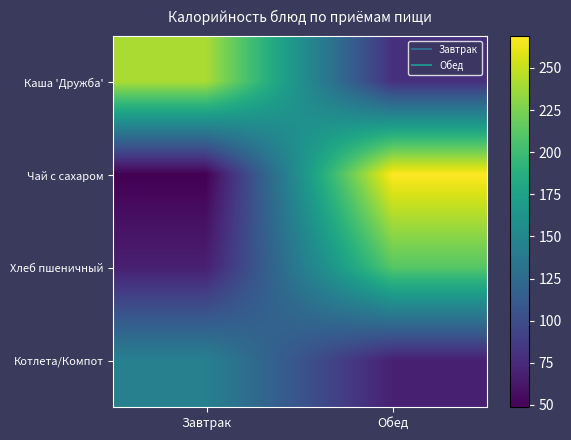

At how many categories does at least one series exceed 118?

2